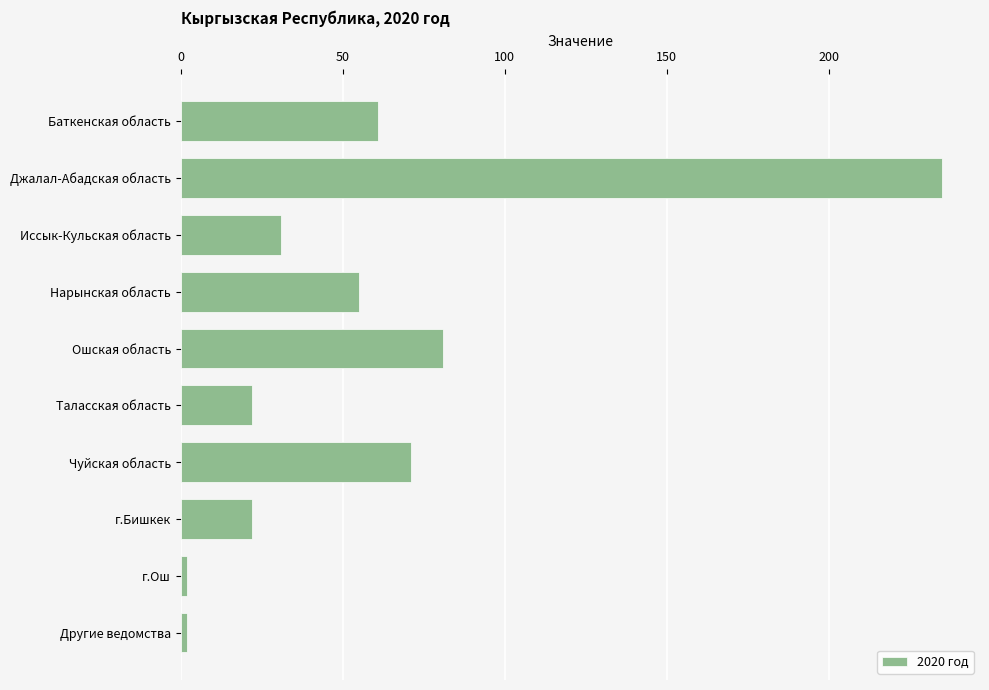

Is it true that the value at Джалал-Абадская область is 235?

True